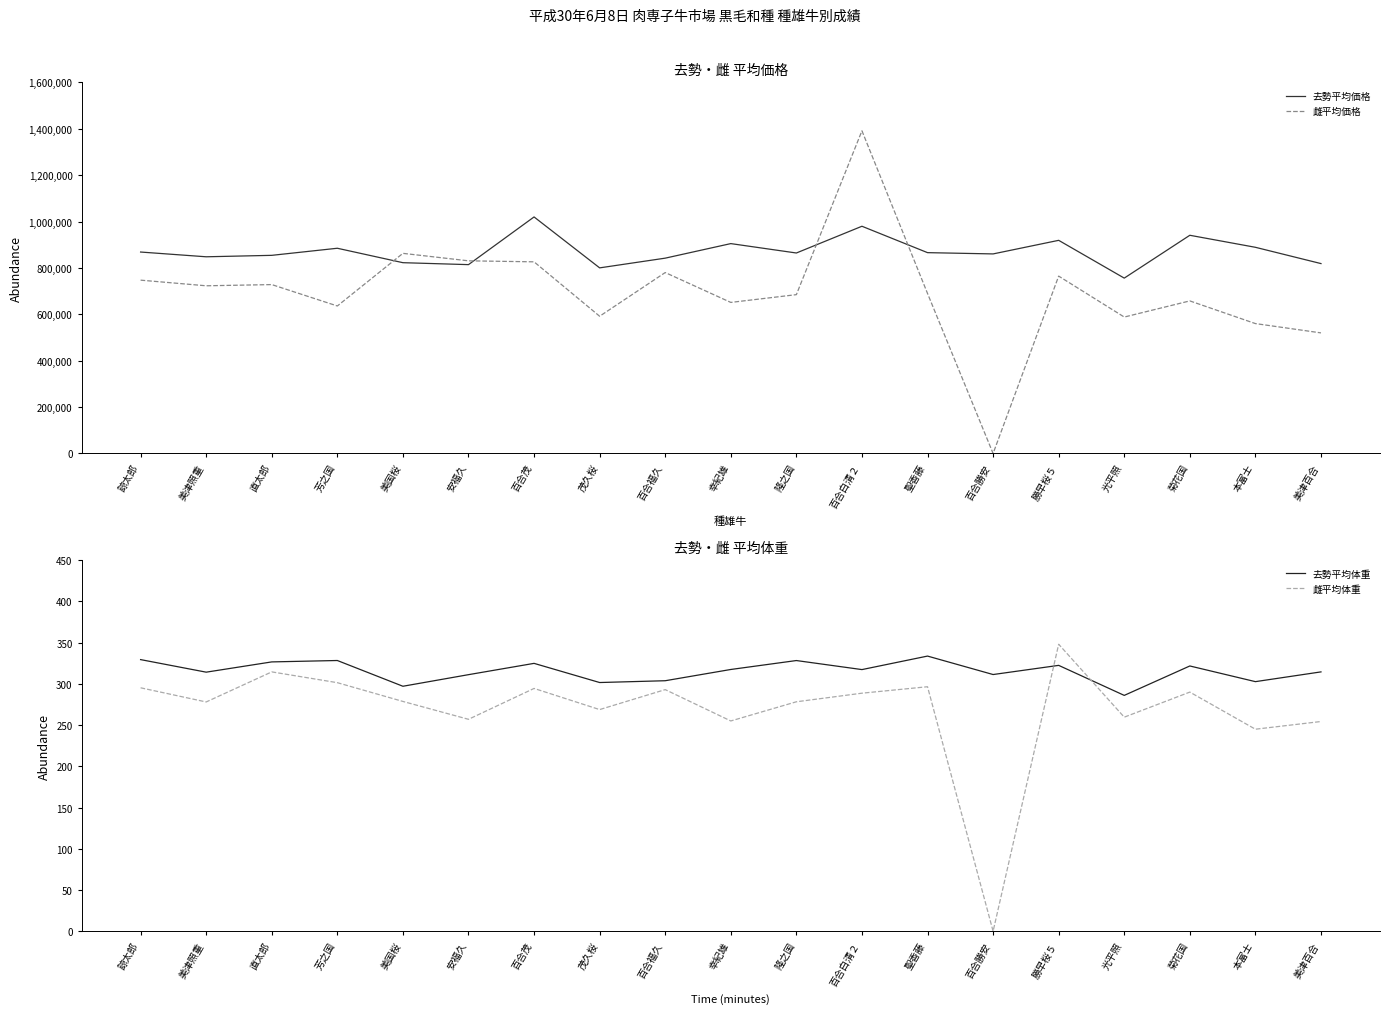

Does the chart have visible grid lines?

No